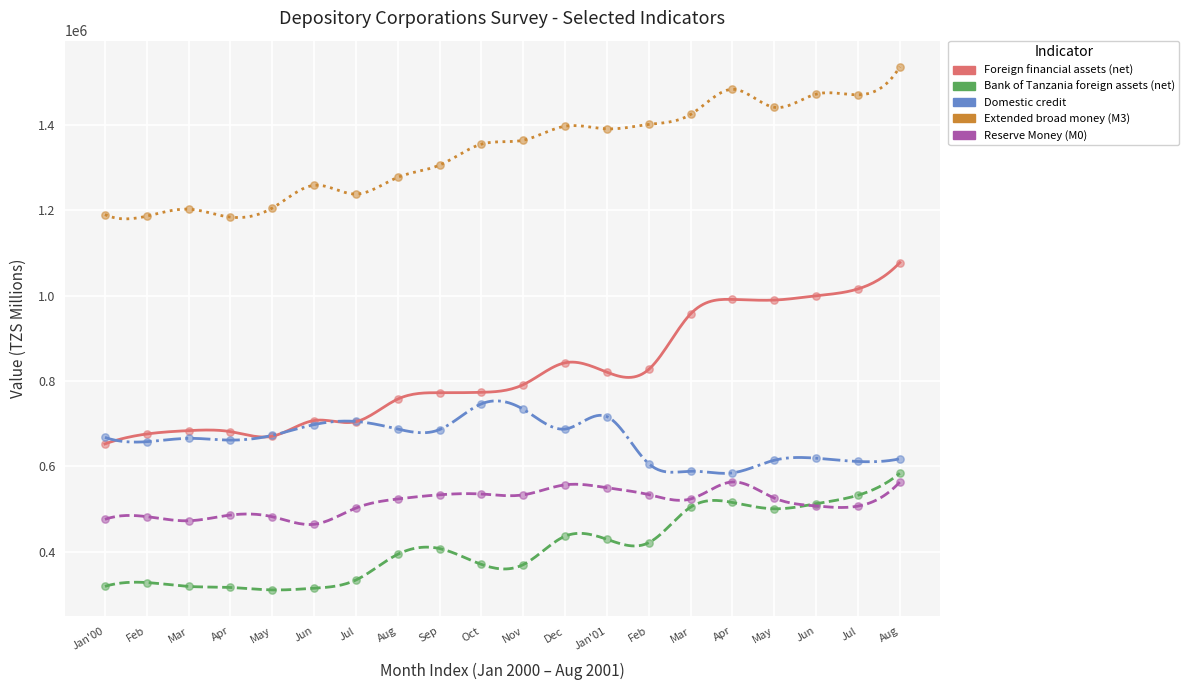

Which series has the largest Y range (max minus min)?

Foreign financial assets (net)